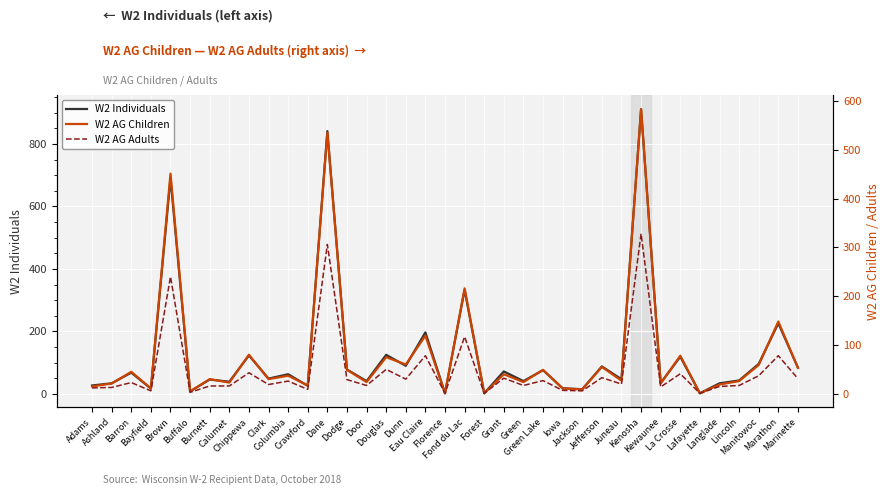

Rank the series at Fond du Lac from highest to lowest value.

W2 Individuals, W2 AG Children, W2 AG Adults